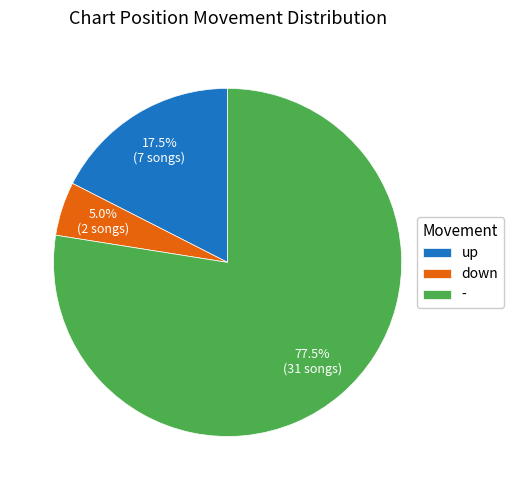

Which slice represents more than half of the pie?

-